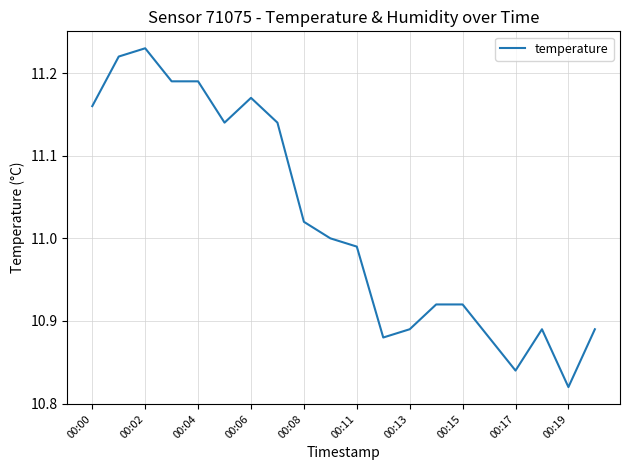

How many lines are shown in the chart?

1